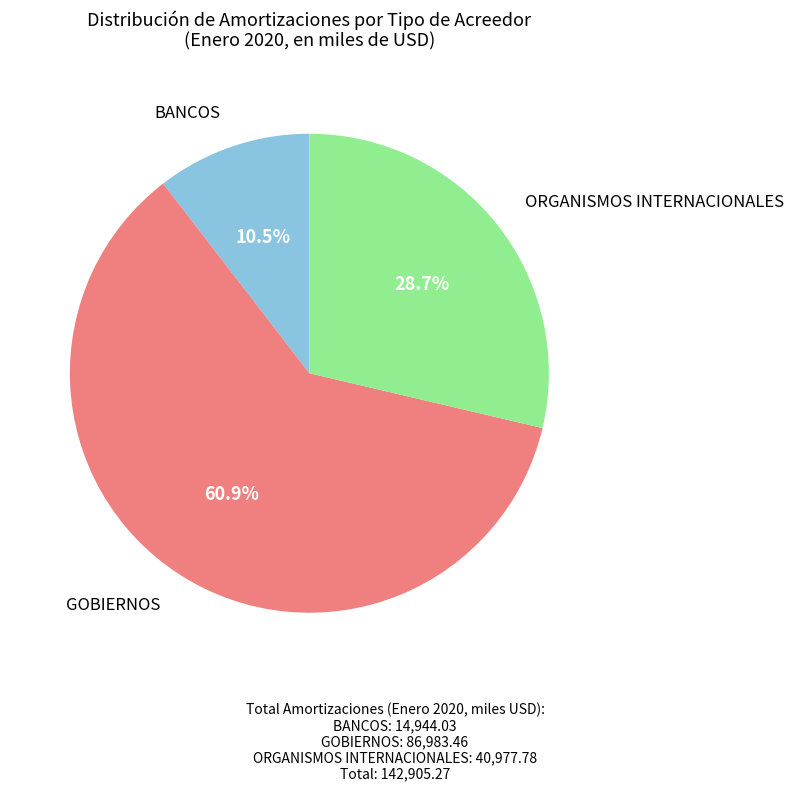

How many slices are in this pie chart?

3